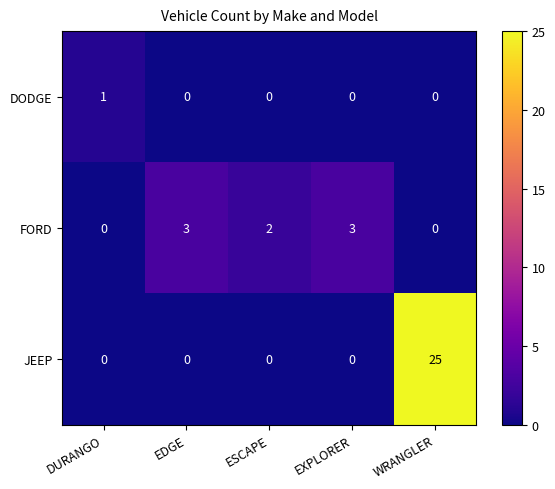

What is the total value across all series at WRANGLER?

25